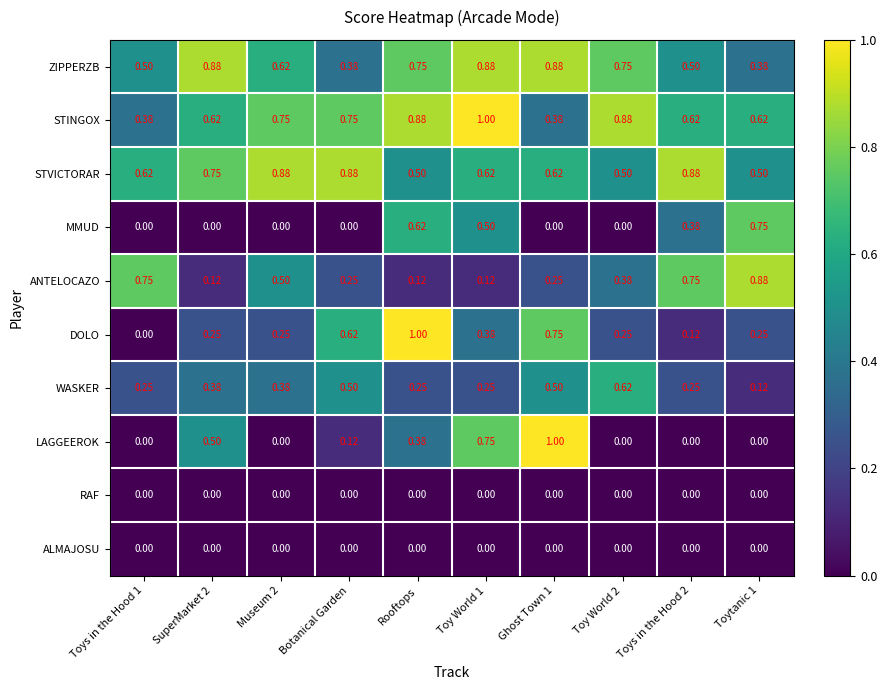

Between Botanical Garden and Ghost Town 1, which series saw the biggest shift?

LAGGEEROK